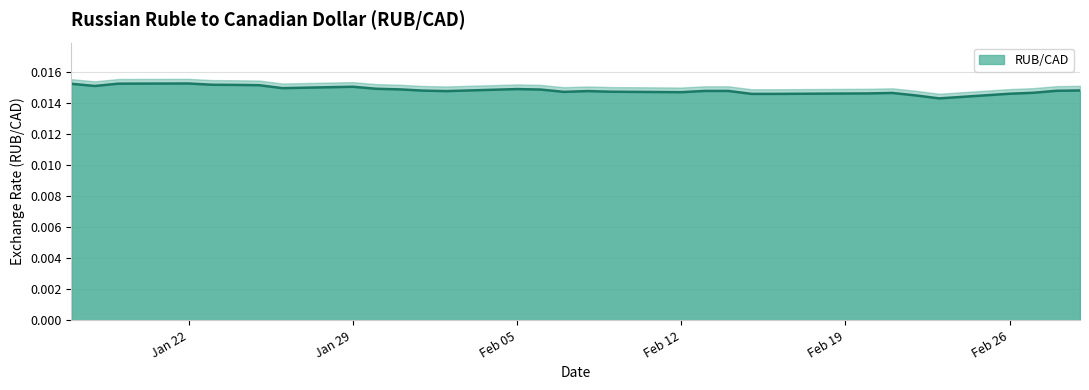

What is the sum of all values?

0.5